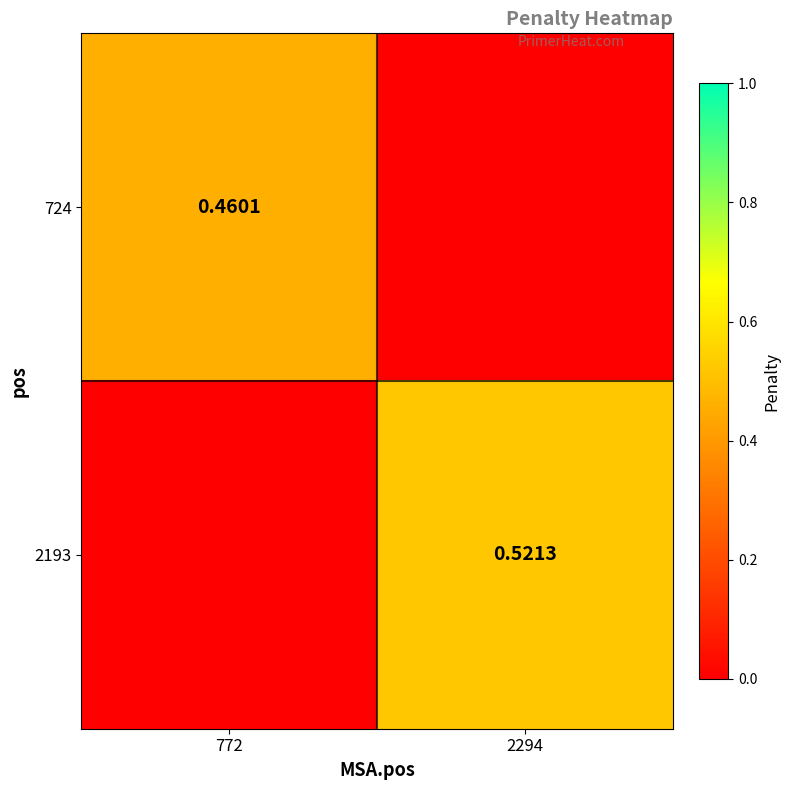

How many distinct data groups are displayed?

2